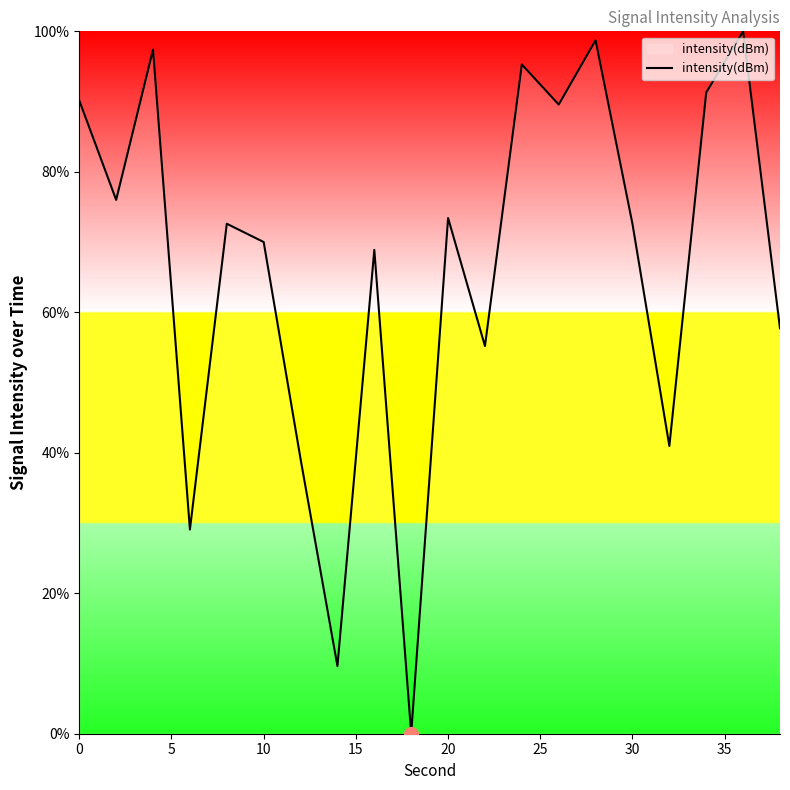

What is the greatest value displayed?

100.0